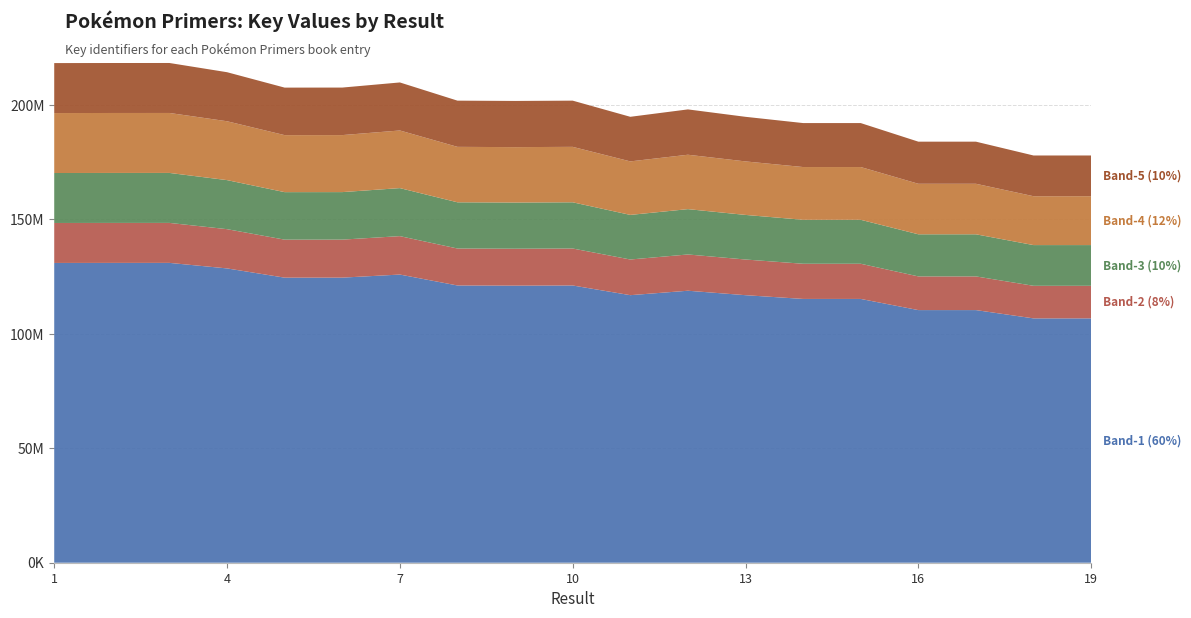

Reading left to right, list all the values displayed in this chart.

1=218290145	2=218325940	3=218335874	4=214309345	5=207574474	6=207594574	7=209834265	8=201881472	9=201754122	10=201883478	11=194825126	12=198056658	13=194815154	14=192086038	15=192083859	16=183960862	17=183959262	18=177919046	19=177923317